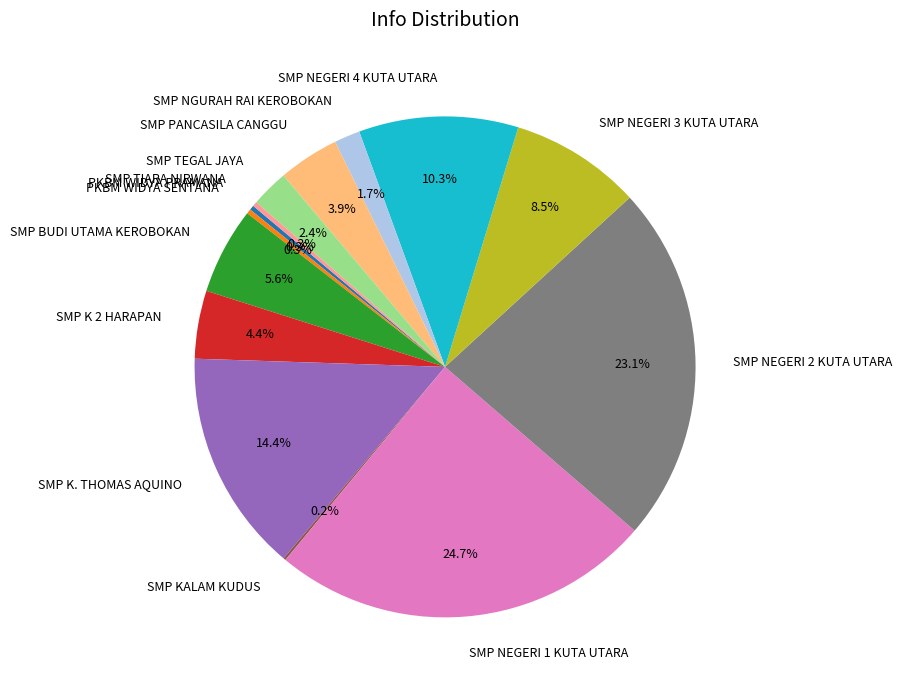

Is it true that PKBM WIDYA SENTANA is 0% of the pie?

True